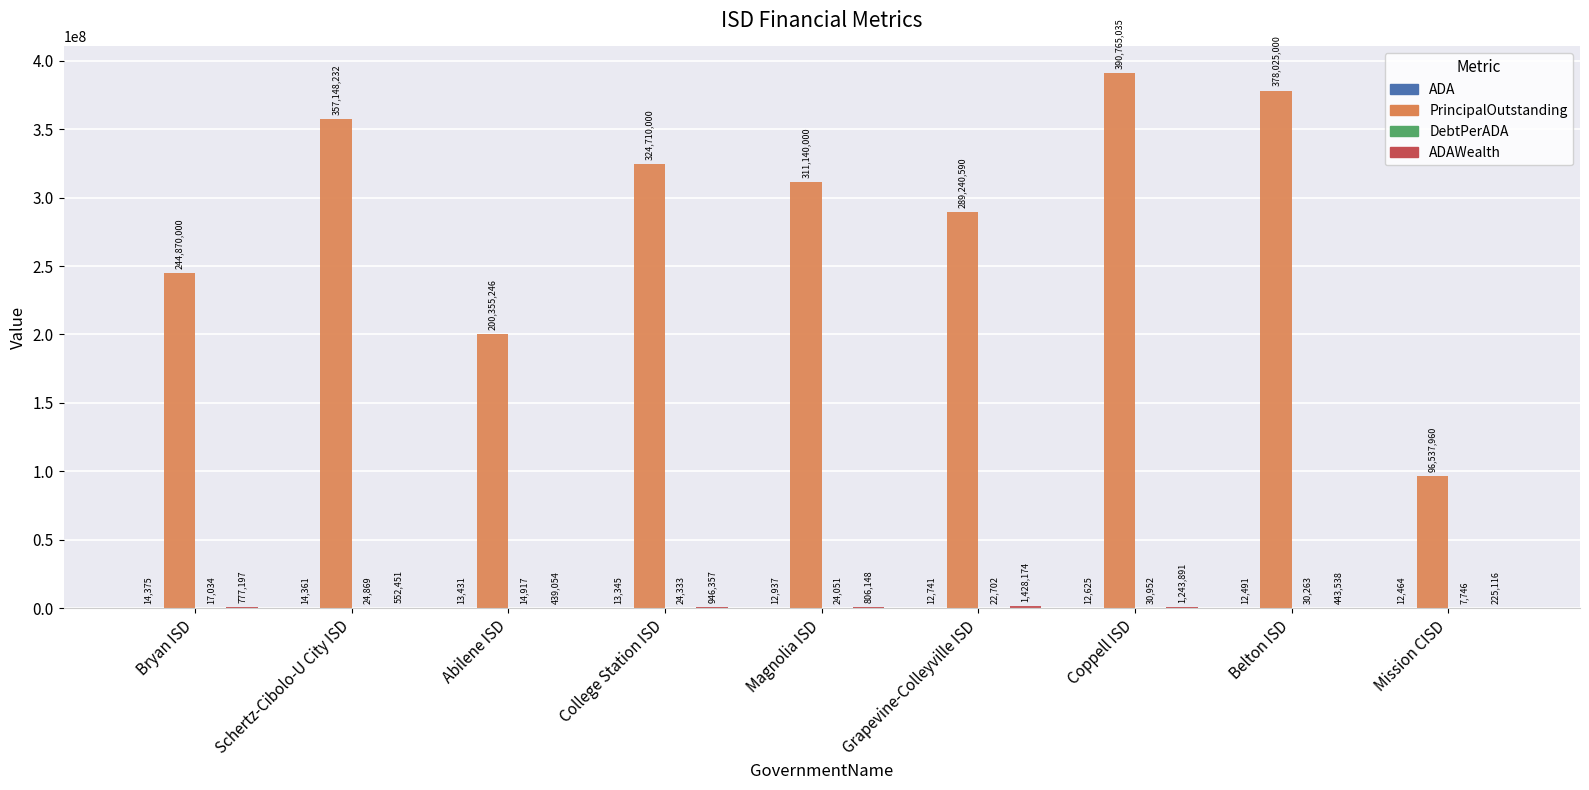

Which series has the widest spread of values?

PrincipalOutstanding